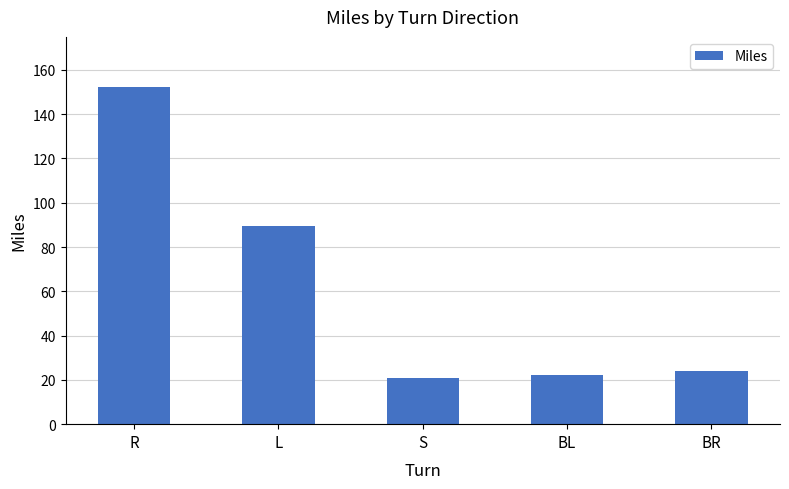

What is the label of the 4th bar from the left?

BL